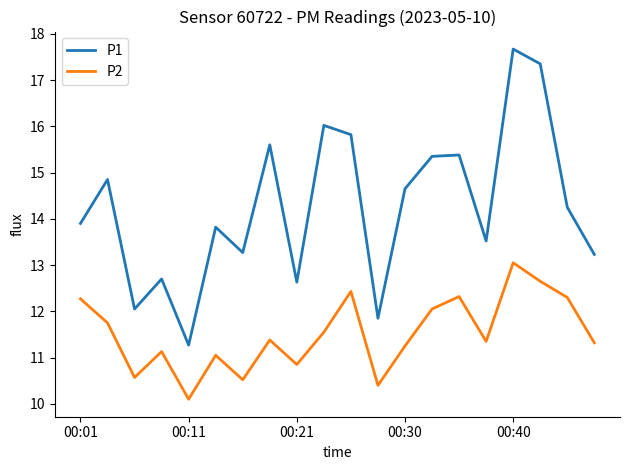

True or false: P2 and P1 cross at least once.

False